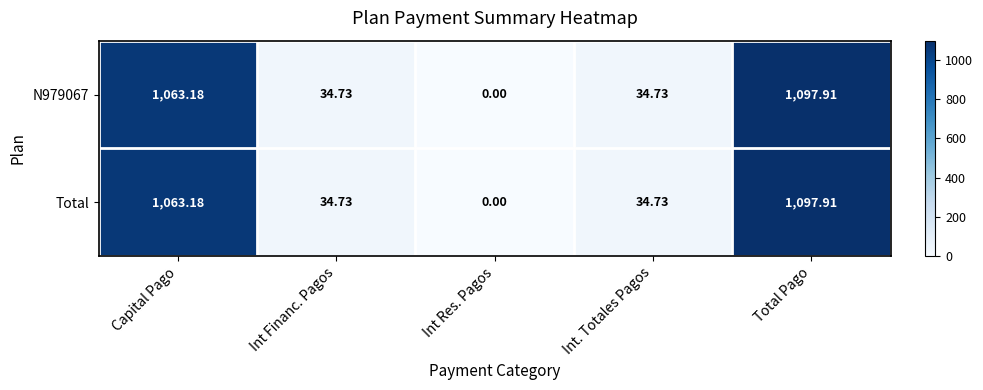

Is the value of N979067 at Capital Pago greater than the value of Total at Int Res. Pagos?

Yes